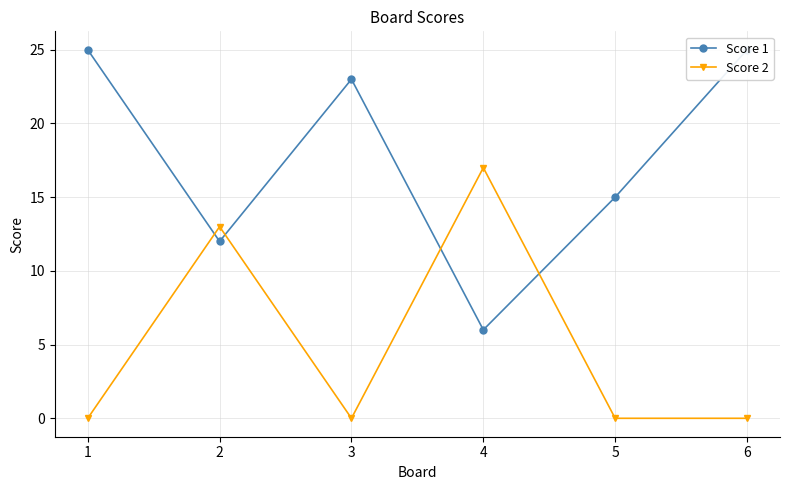

What is the maximum value shown in the chart?

25